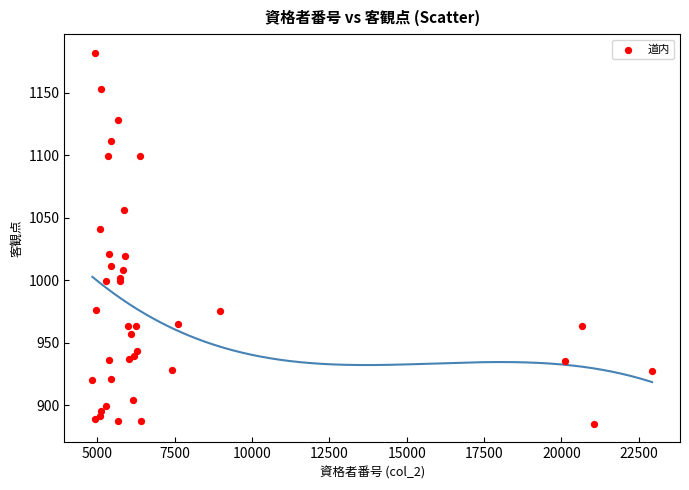

What Y value in the scatter plot is closest to 1033?

1041